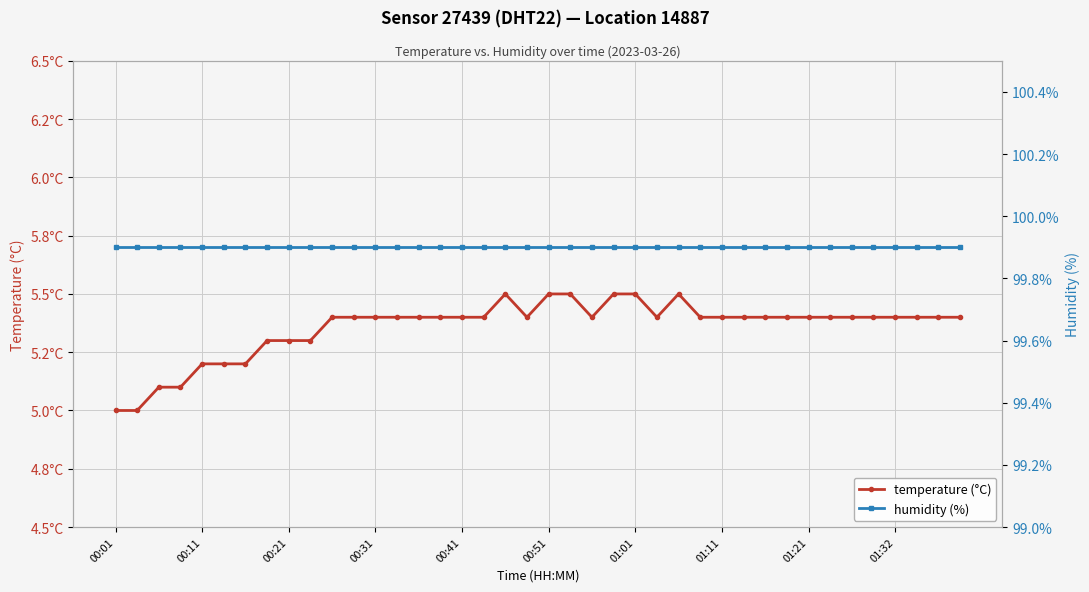

What is the difference between the maximum and second lowest values in the temperature series?

0.5